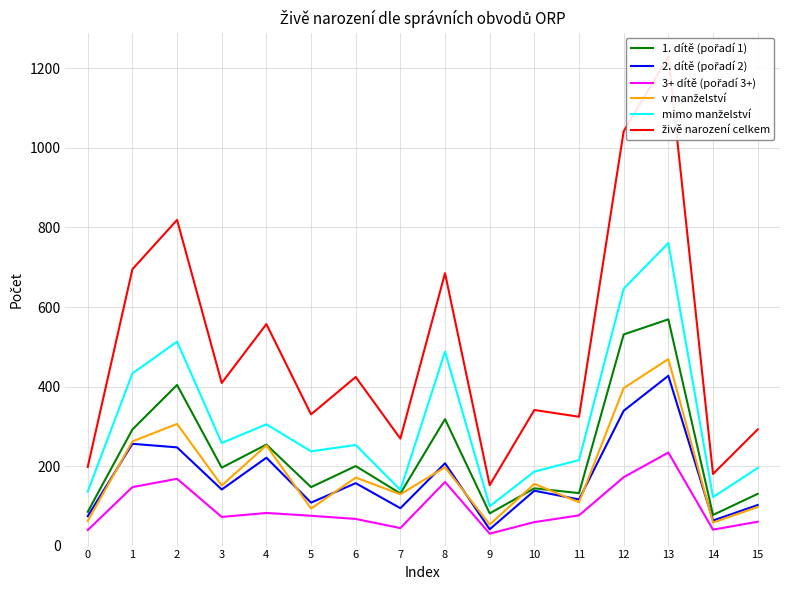

At which category is the sum across all series the highest?

13